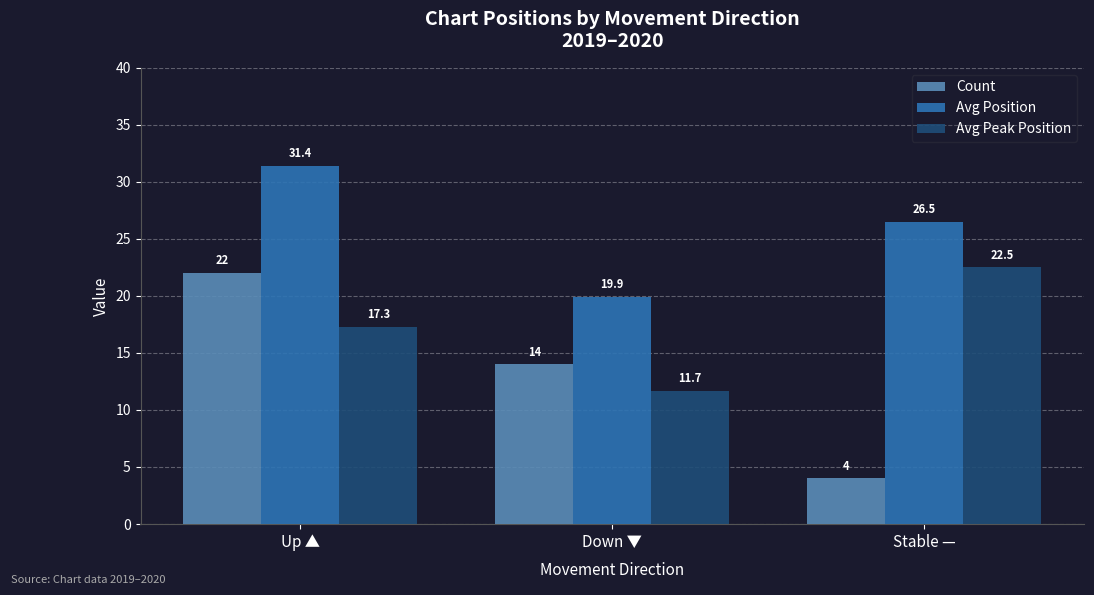

How many bars are there in each group?

3